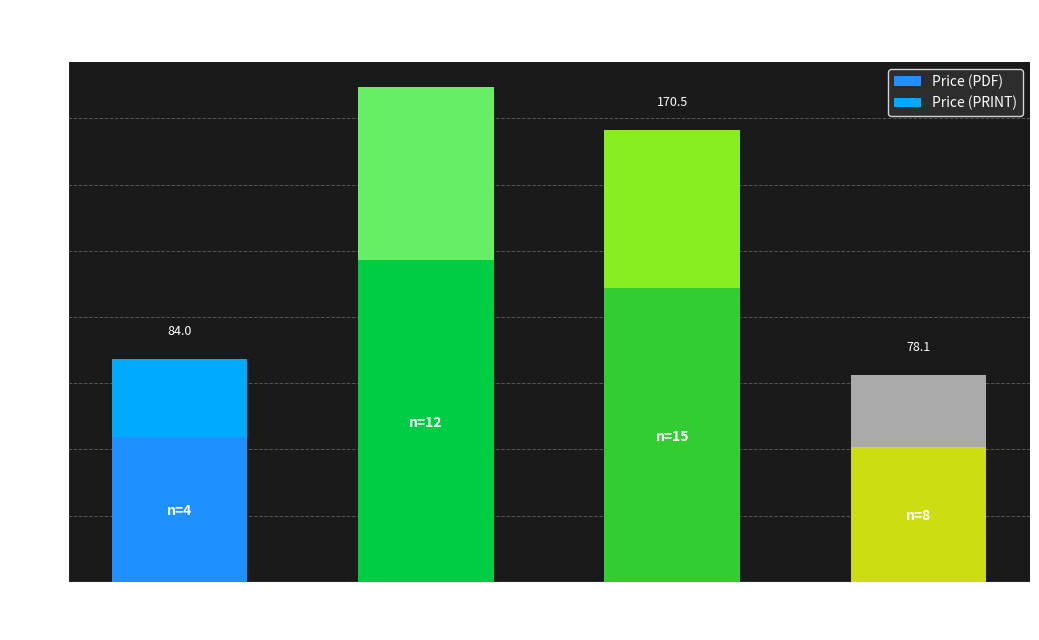

What is the sum of the Price (PRINT) values at CHF and USD?

56.7